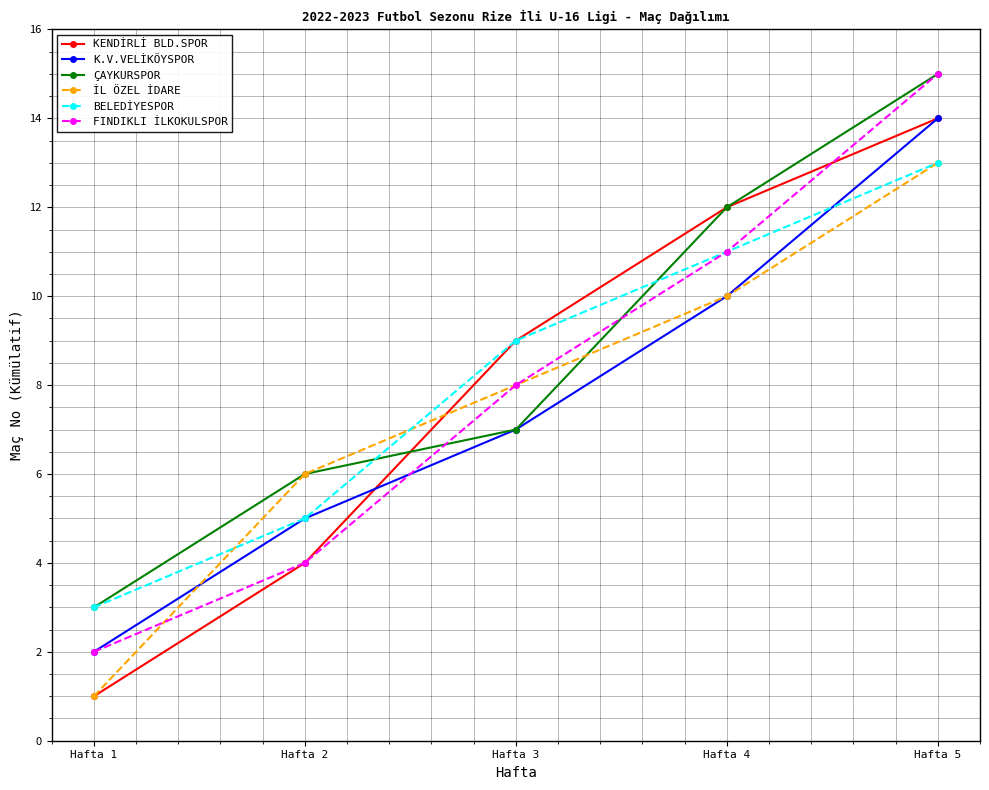

What is the spread (max minus min) of values at Hafta 1?

2